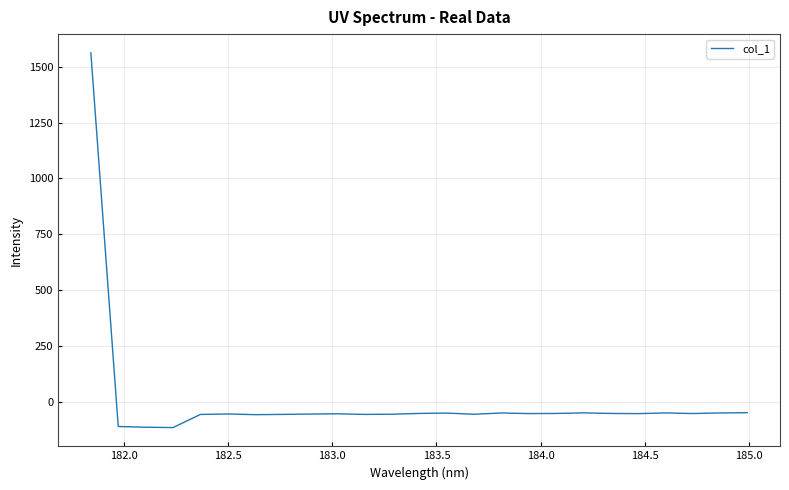

What is the greatest value displayed?

1562.0